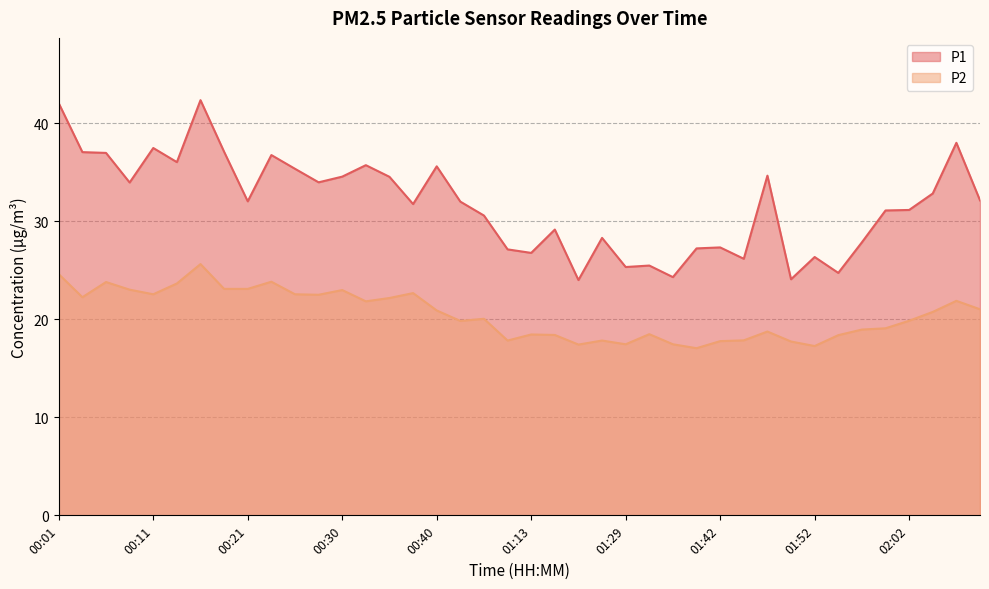

How many categories are shown in the chart?

40